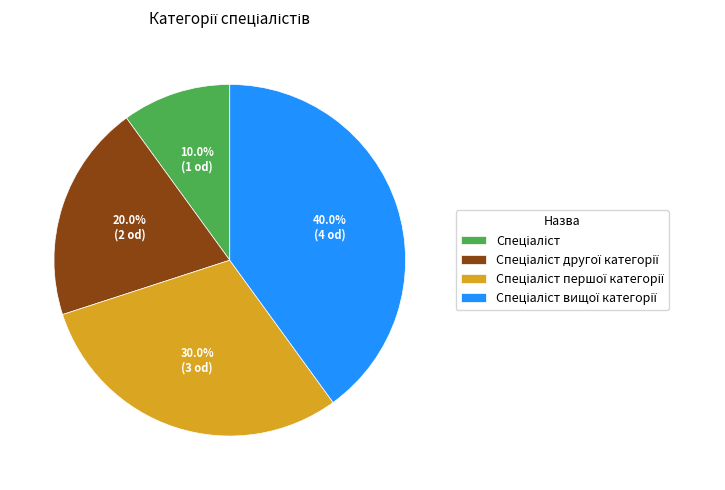

Does any single category account for the majority?

No